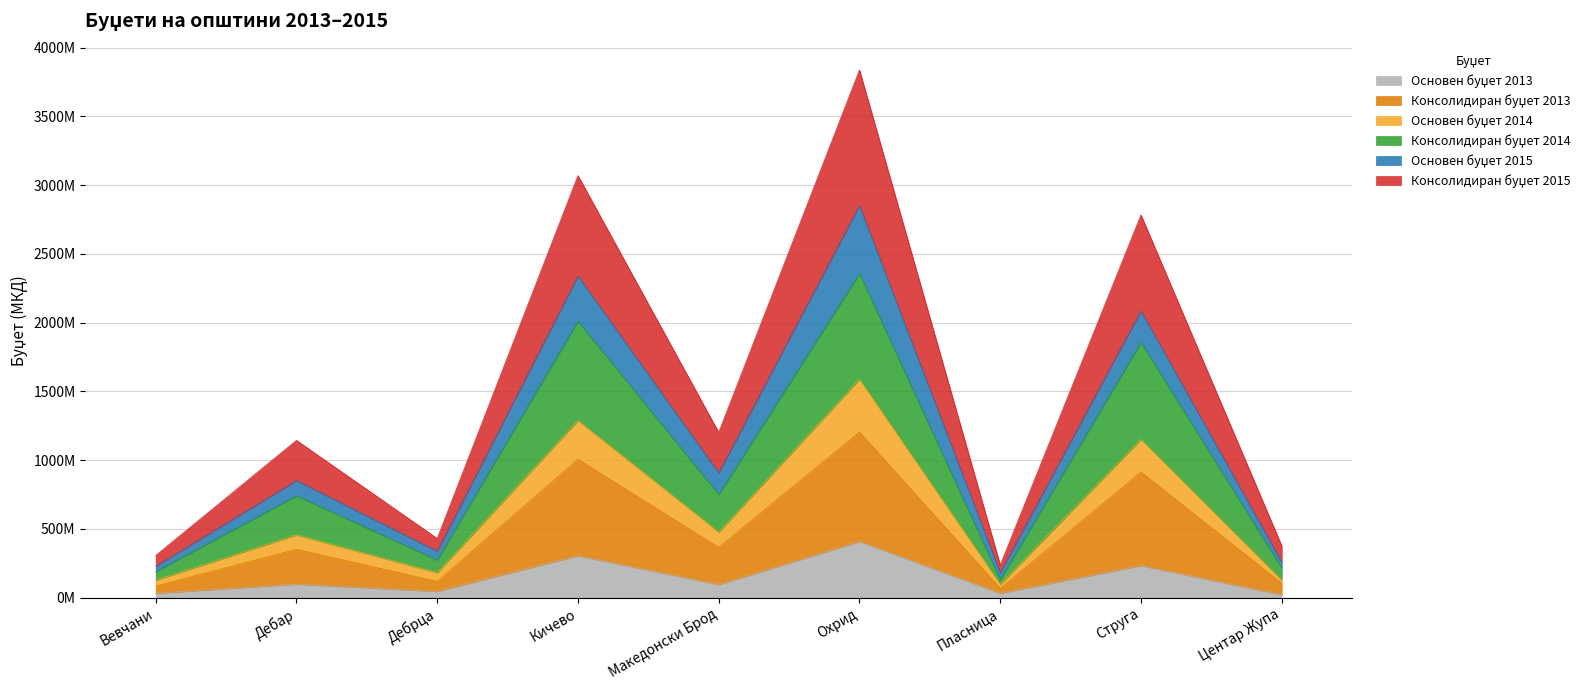

Does the chart have visible grid lines?

Yes